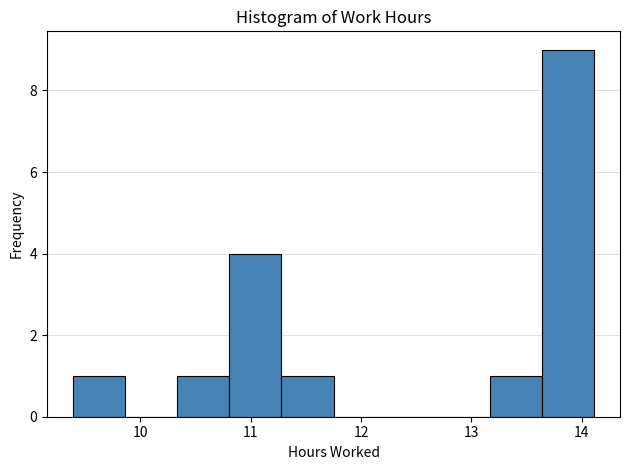

Reading left to right, list every bar in this chart as the range it spans on the x-axis followed by its height. Neither the bar edges nor the heights are printed on the chart, so give them approximately, as read against the axes.

9.4 to 9.9: 1
9.9 to 10.3: 0
10.3 to 10.8: 1
10.8 to 11.3: 4
11.3 to 11.8: 1
11.8 to 12.2: 0
12.2 to 12.7: 0
12.7 to 13.2: 0
13.2 to 13.6: 1
13.6 to 14.1: 9